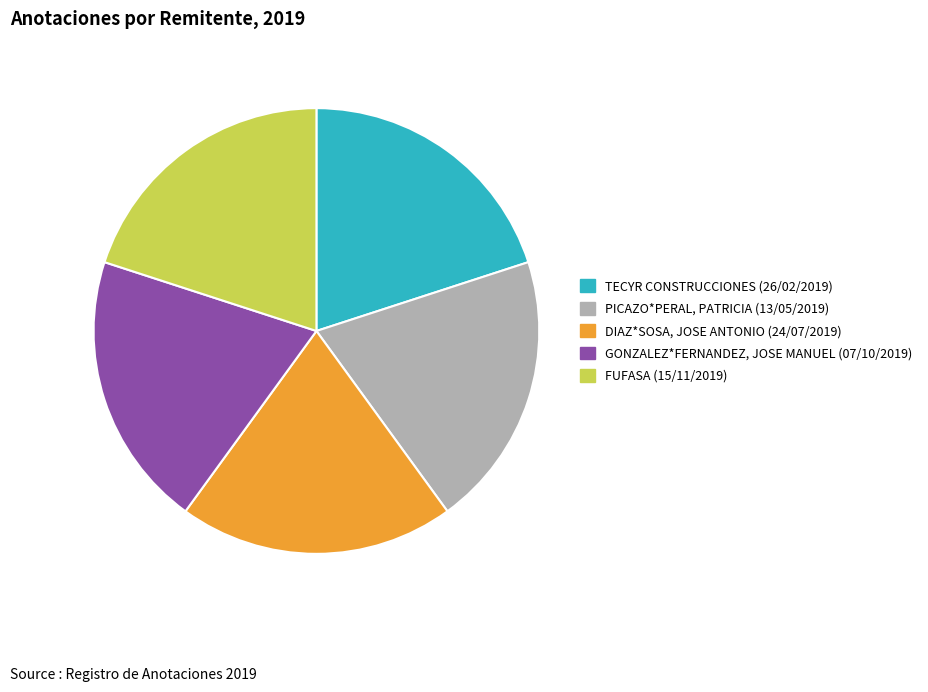

Approximately how many times larger is the value at TECYR CONSTRUCCIONES (26/02/2019) compared to DIAZ*SOSA, JOSE ANTONIO (24/07/2019)?

1.0